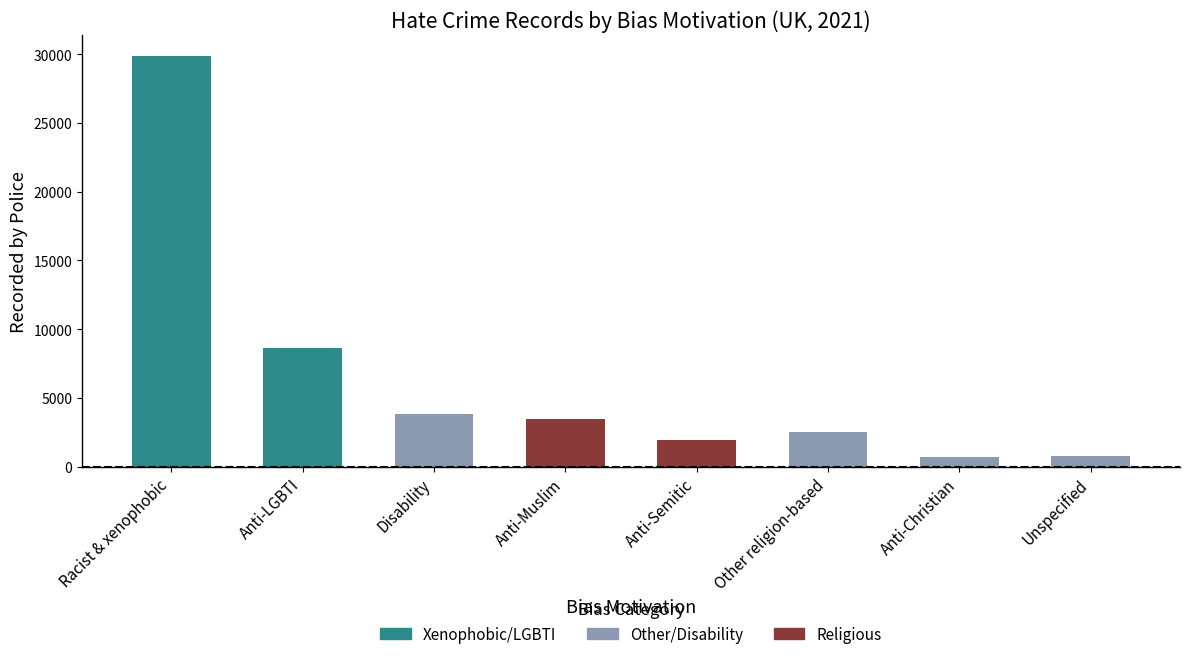

Are the bars grouped side by side (vs. stacked)?

No